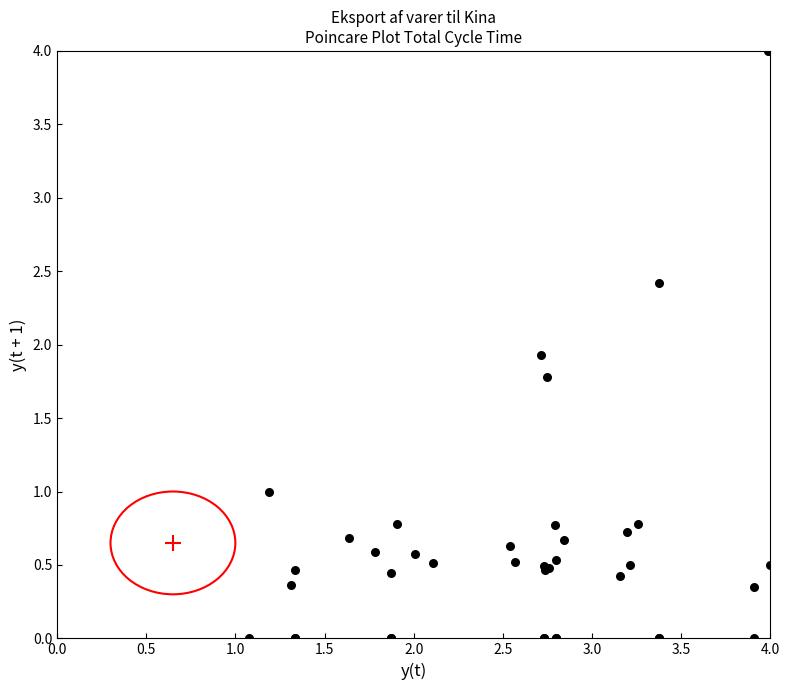

What Y value in the scatter plot is closest to 2?

1.9